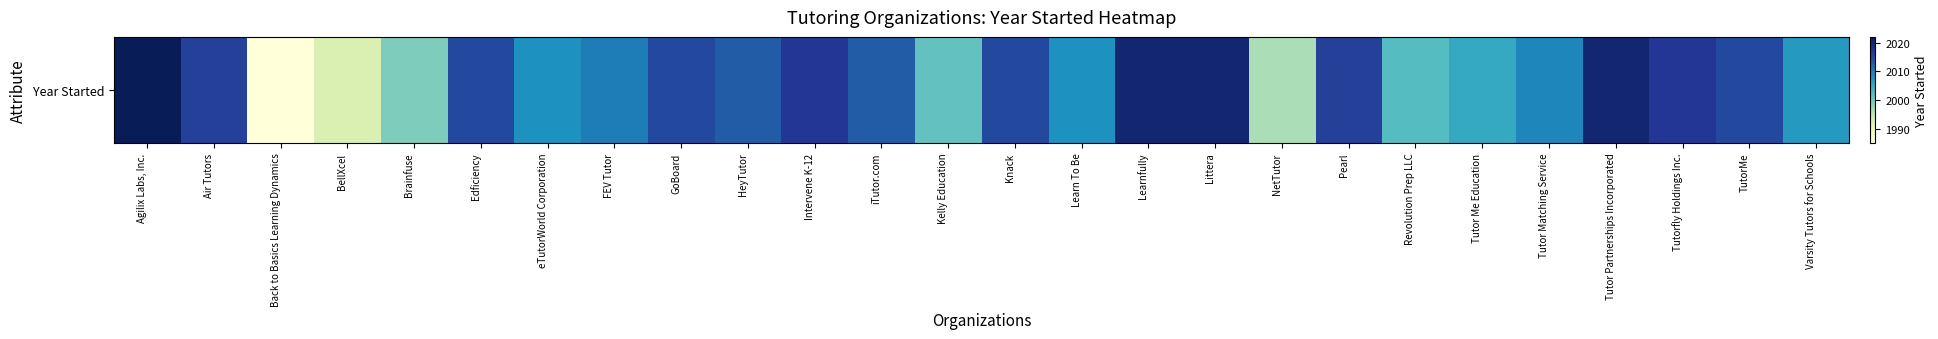

Approximately how many times larger is the value at Pearl compared to Tutor Matching Service?

1.0